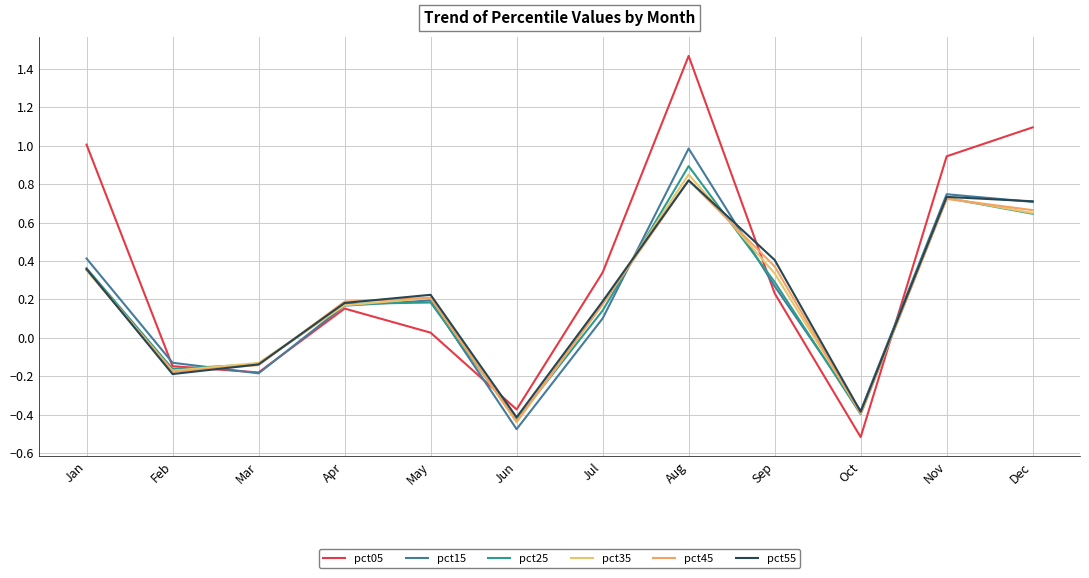

What is the value of the pct55 point at the 2nd from the left?

-0.2